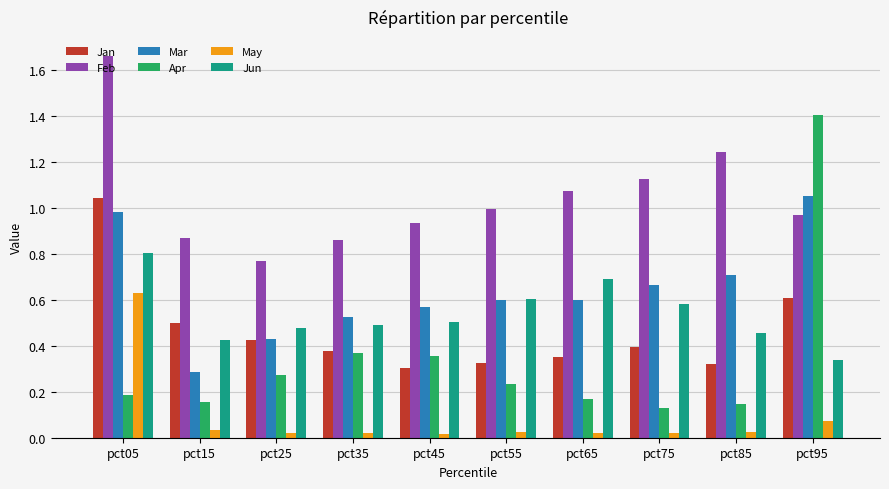

How many bars are there in total?

60